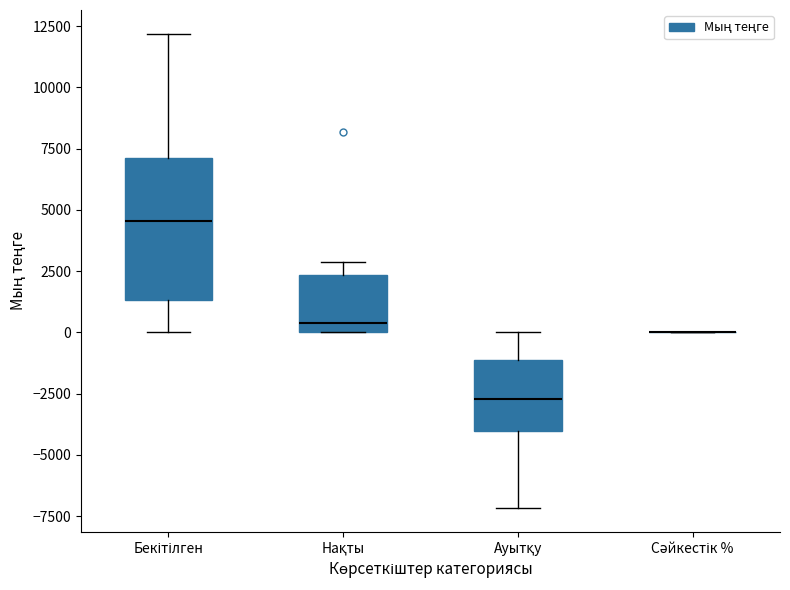

Reading left to right, transcribe this box plot: for each box, give where its median line is, the range the box spans, and where its two whiskers end, as read against the y-axis. The values are not printed on the chart, so give them approximately, as read against the axis.

Бекітілген: median 4500, box 1500 to 7000, whiskers 0 to 12000
Нақты: median 500, box 0 to 2500, whiskers 0 to 3000
Ауытқу: median -2500, box -4000 to -1000, whiskers -7000 to 0
Сәйкестік %: box collapsed to a line at 0, whiskers 0 to 0